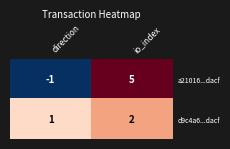

At which label is d9c4a6...dacf closest to 1?

direction